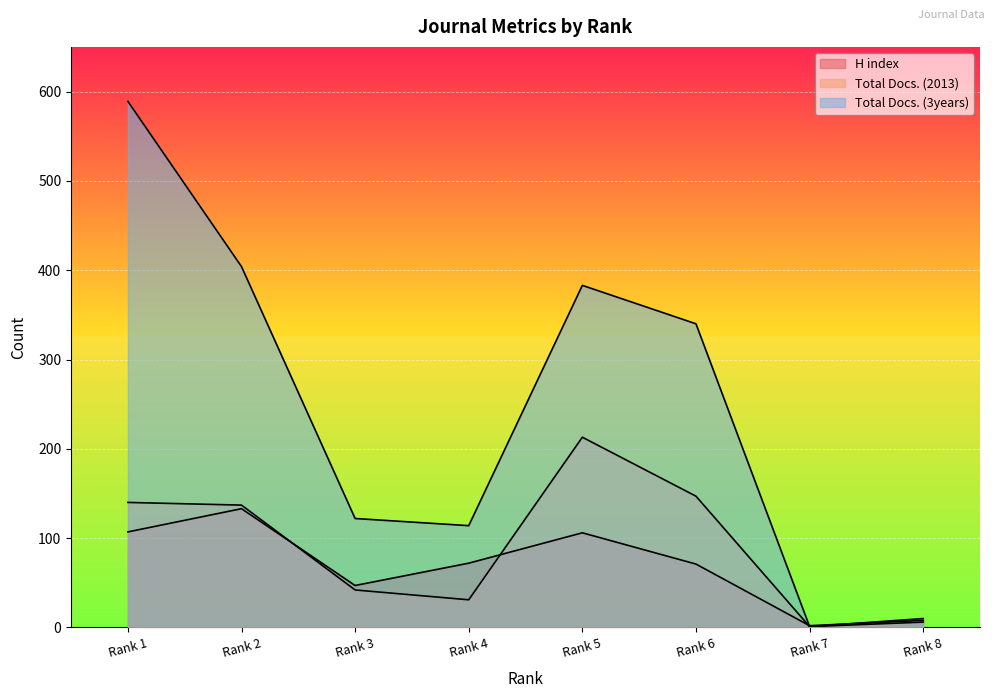

Reading left to right, transcribe all the data shown in this chart.

H index: 107	133	47	72	106	71	2	8
Total Docs. (2013): 140	137	42	31	213	147	1	6
Total Docs. (3years): 589	404	122	114	383	340	1	10